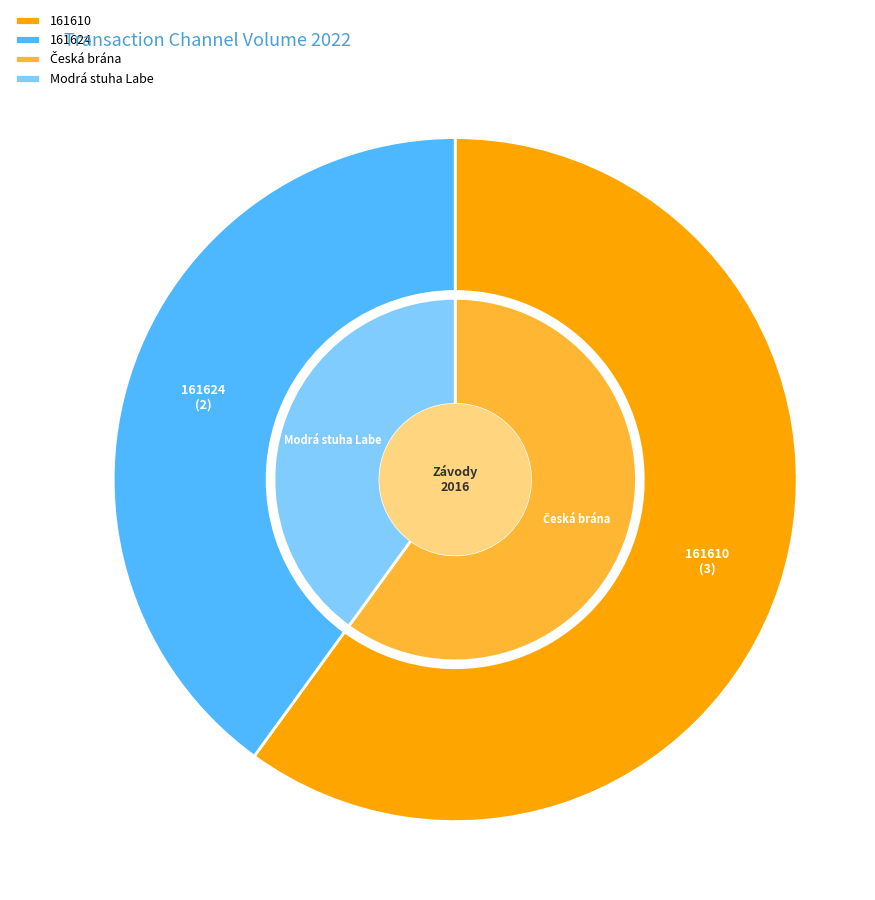

How many slices are in this pie chart?

2